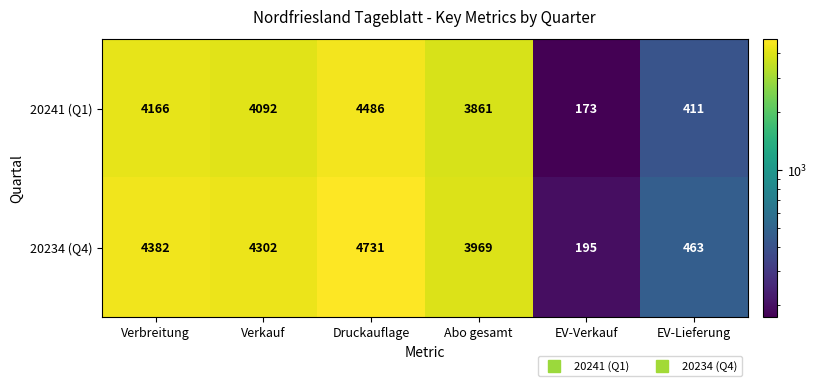

Reading right to left, extract all data points from this chart.

20241 (Q1): 411	173	3861	4486	4092	4166
20234 (Q4): 463	195	3969	4731	4302	4382